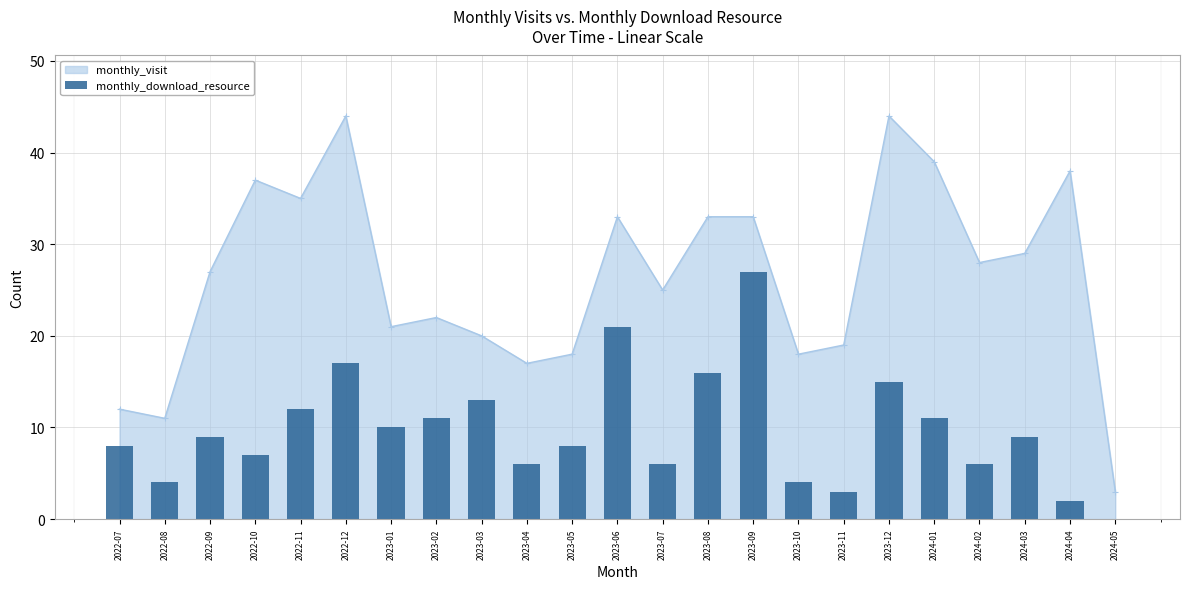

What is the label of the 8th bar from the right?

2023-10